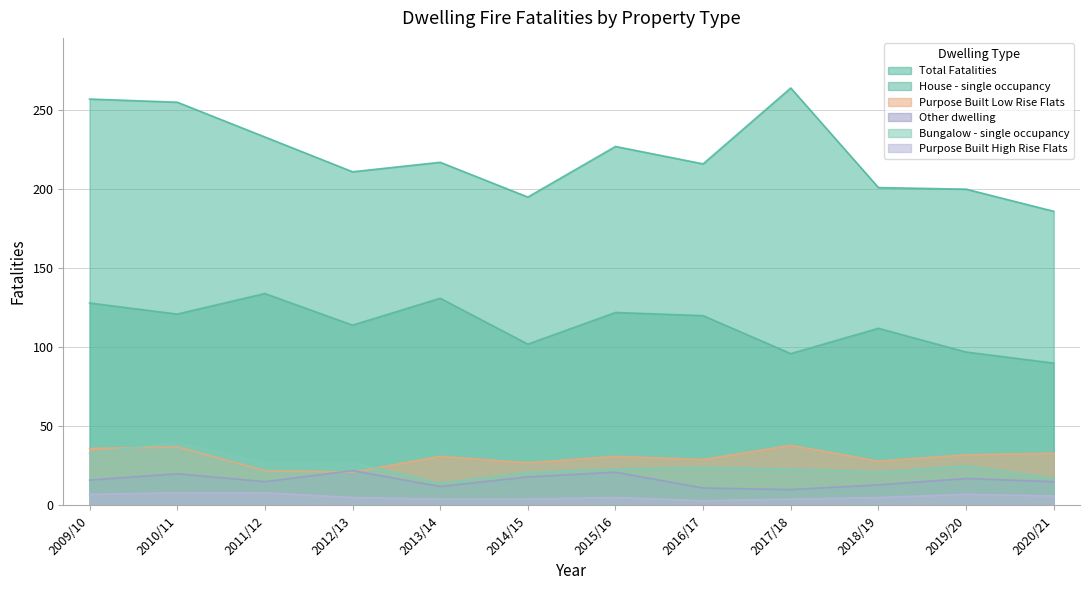

What is the difference between the maximum and minimum values in the Bungalow - single occupancy series?

26